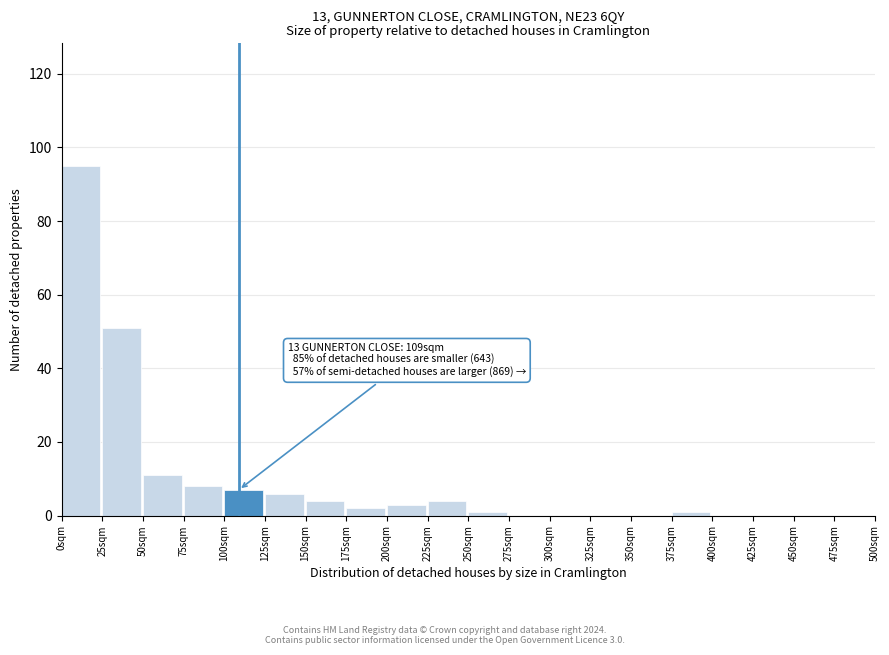

Over which range of the x-axis is the bar tallest?

0 to 25